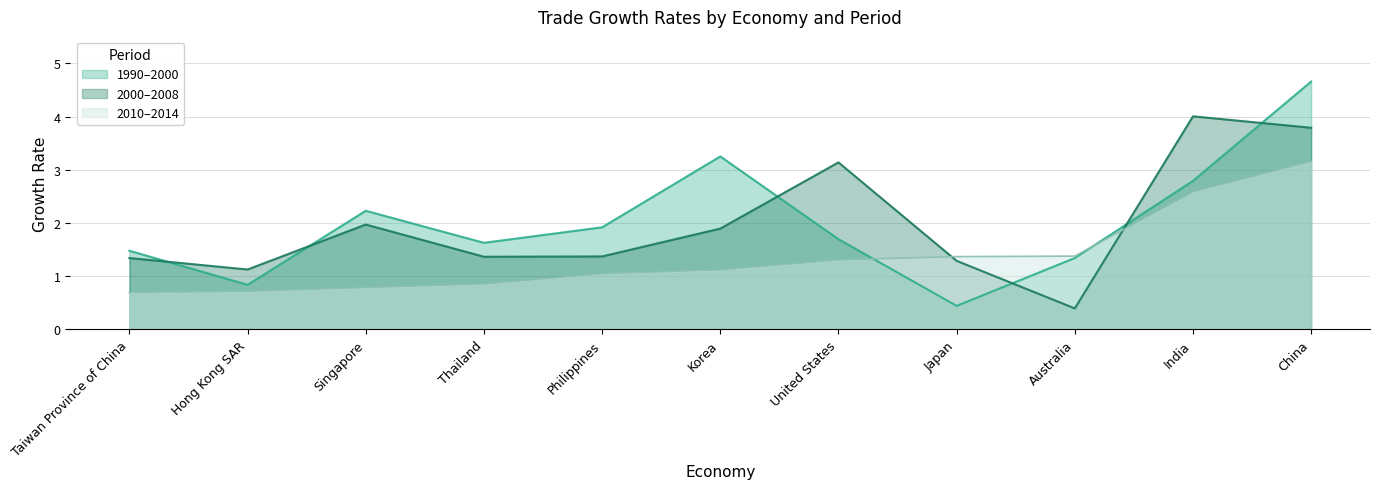

At China, list the series in order from largest to smallest.

1990–2000, 2000–2008, 2010–2014